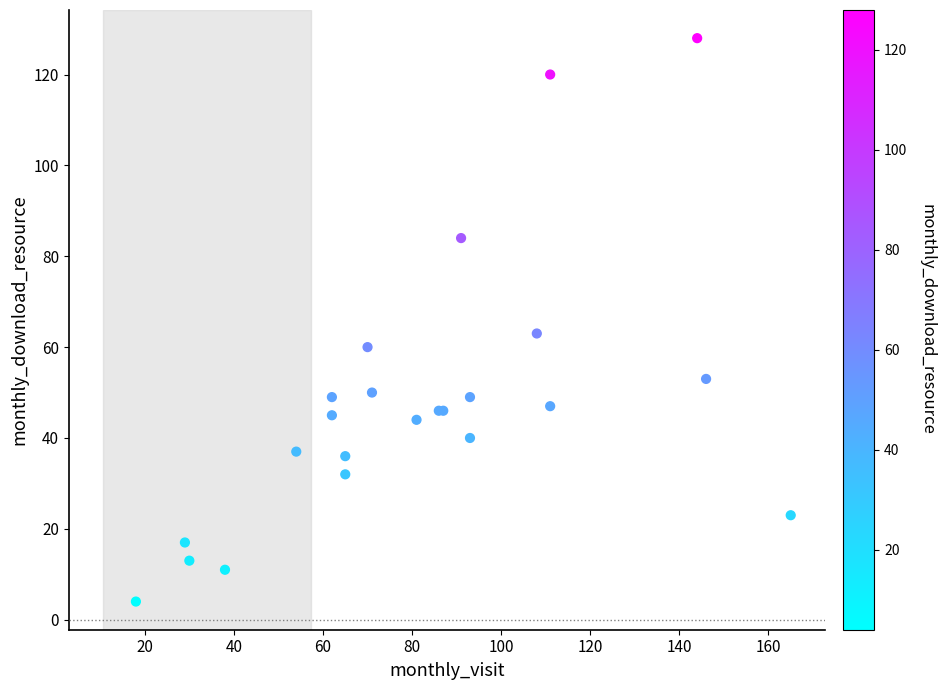

What Y value in the scatter plot is closest to 66?

63